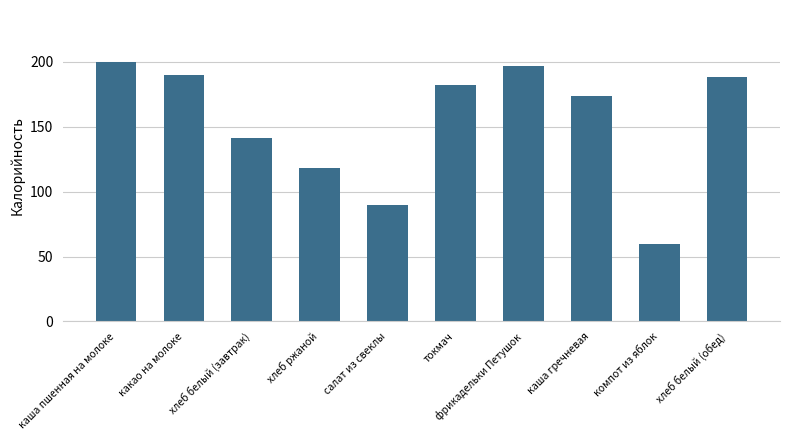

Which category has the lowest value across all series?

компот из яблок